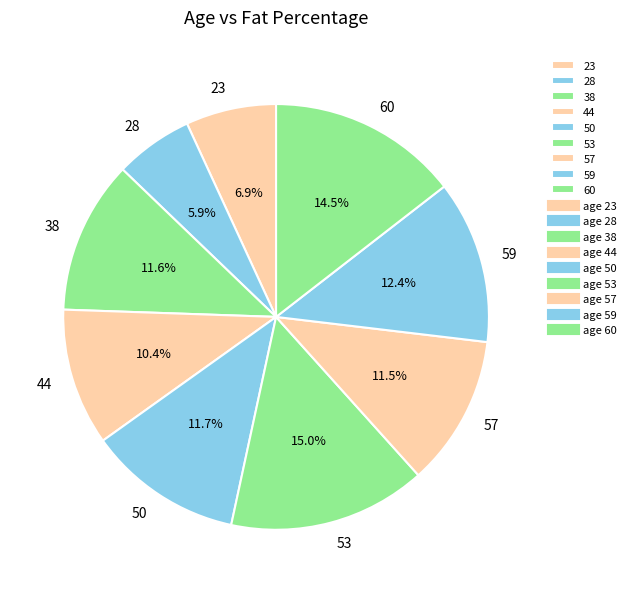

To the nearest percent, what is the average slice percentage?

11%